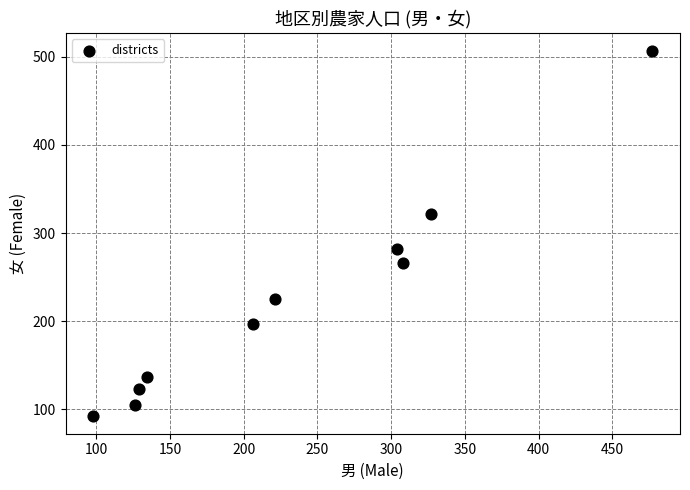

What is the range of Y values (max minus min)?

413